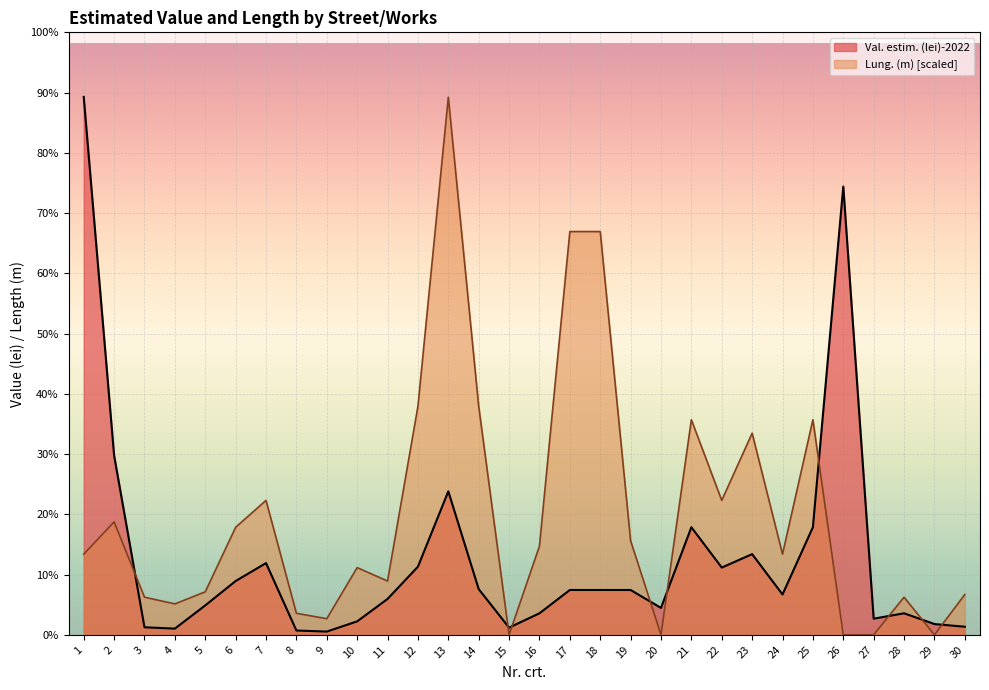

Rank the series at 7 from highest to lowest value.

Lung. (m) [scaled], Val. estim. (lei)-2022